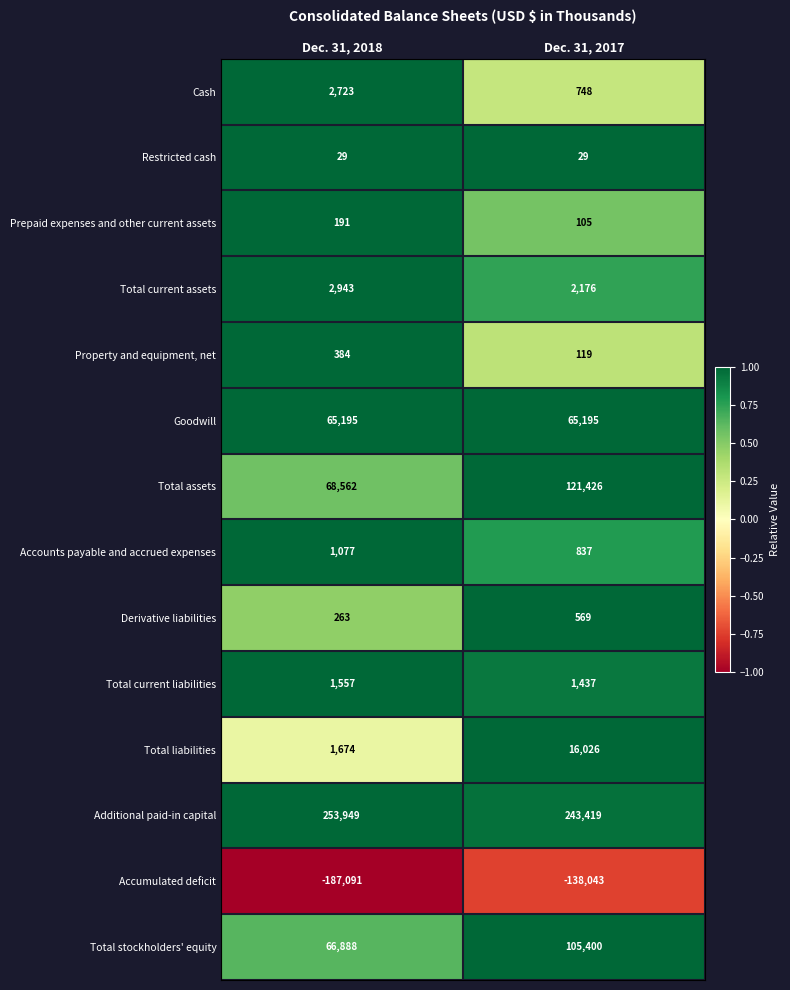

At how many categories does at least one series exceed 0?

2